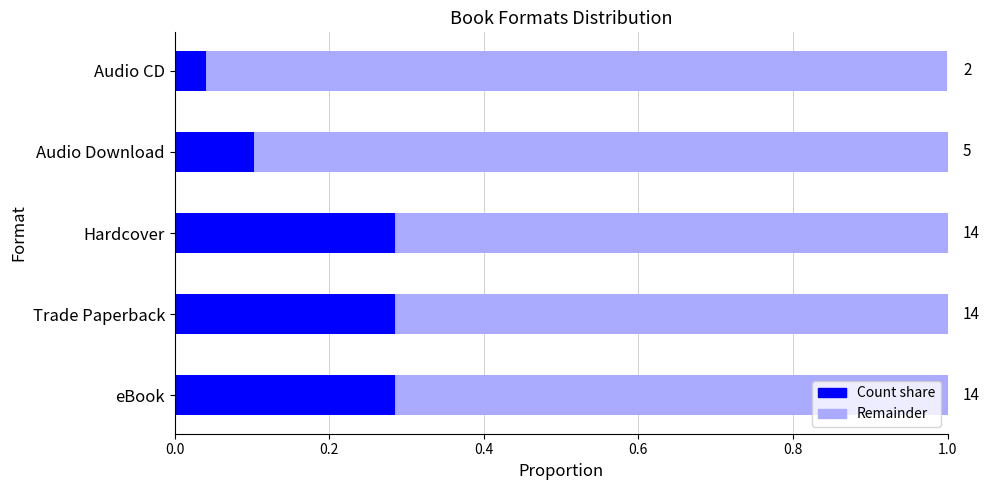

The value at Trade Paperback is 0.3. True or false?

True